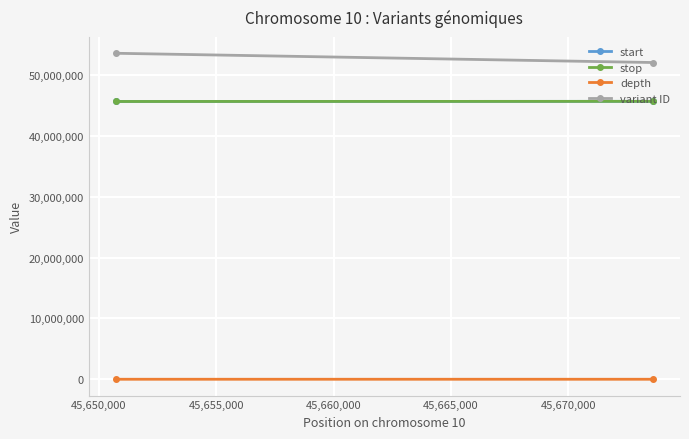

What is the value of the depth point at the 1st from the left?

32